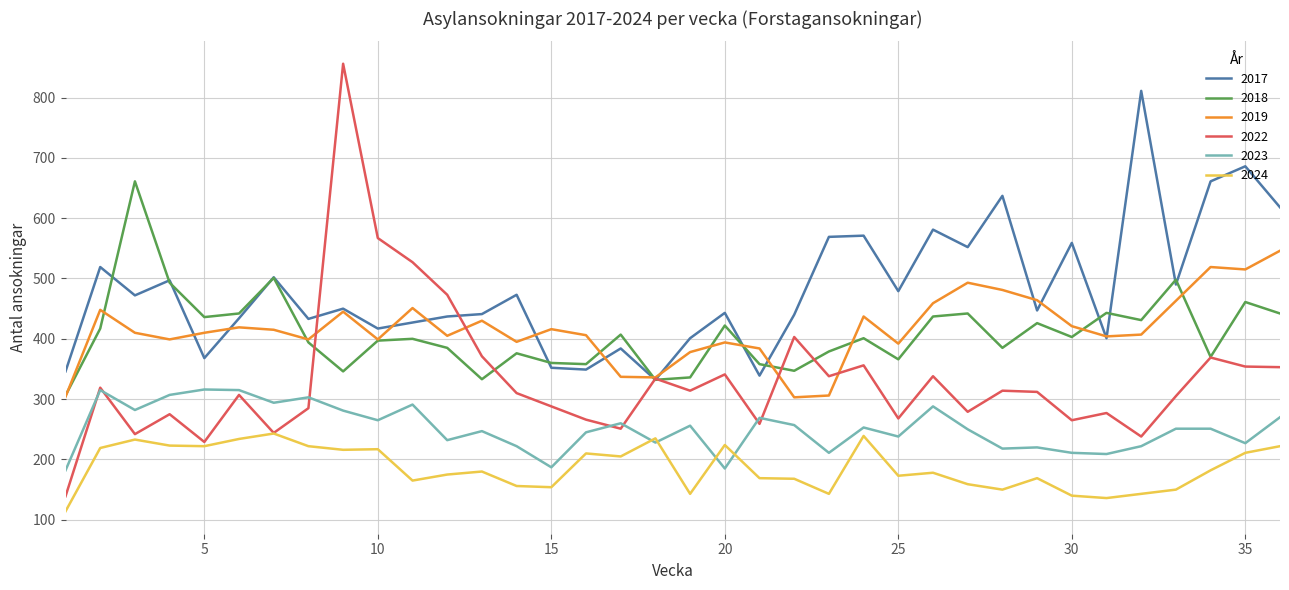

List the series in order of their peak value, lowest first.

2024, 2023, 2019, 2018, 2017, 2022